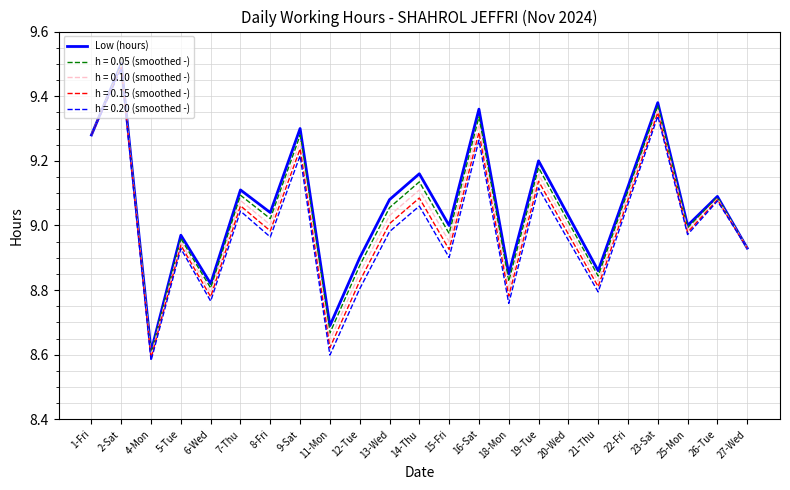

At which category does the chart reach its minimum across all series?

4-Mon